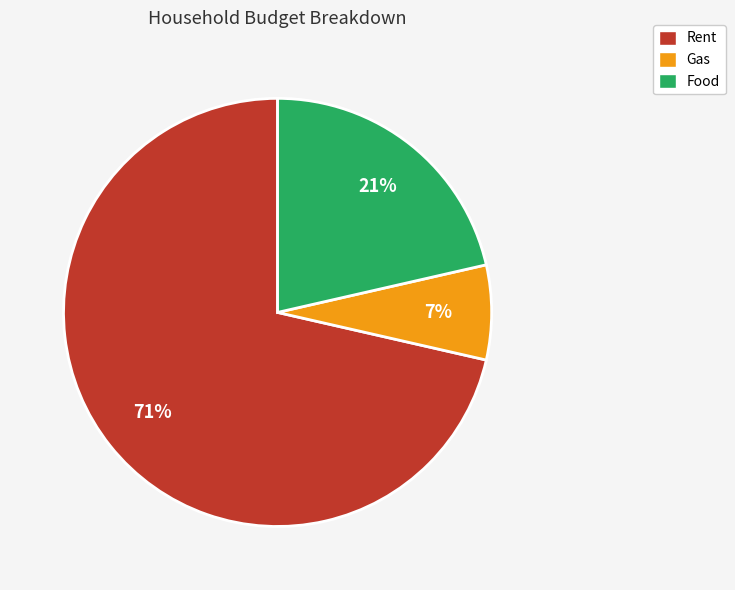

Does any single category account for the majority?

Yes